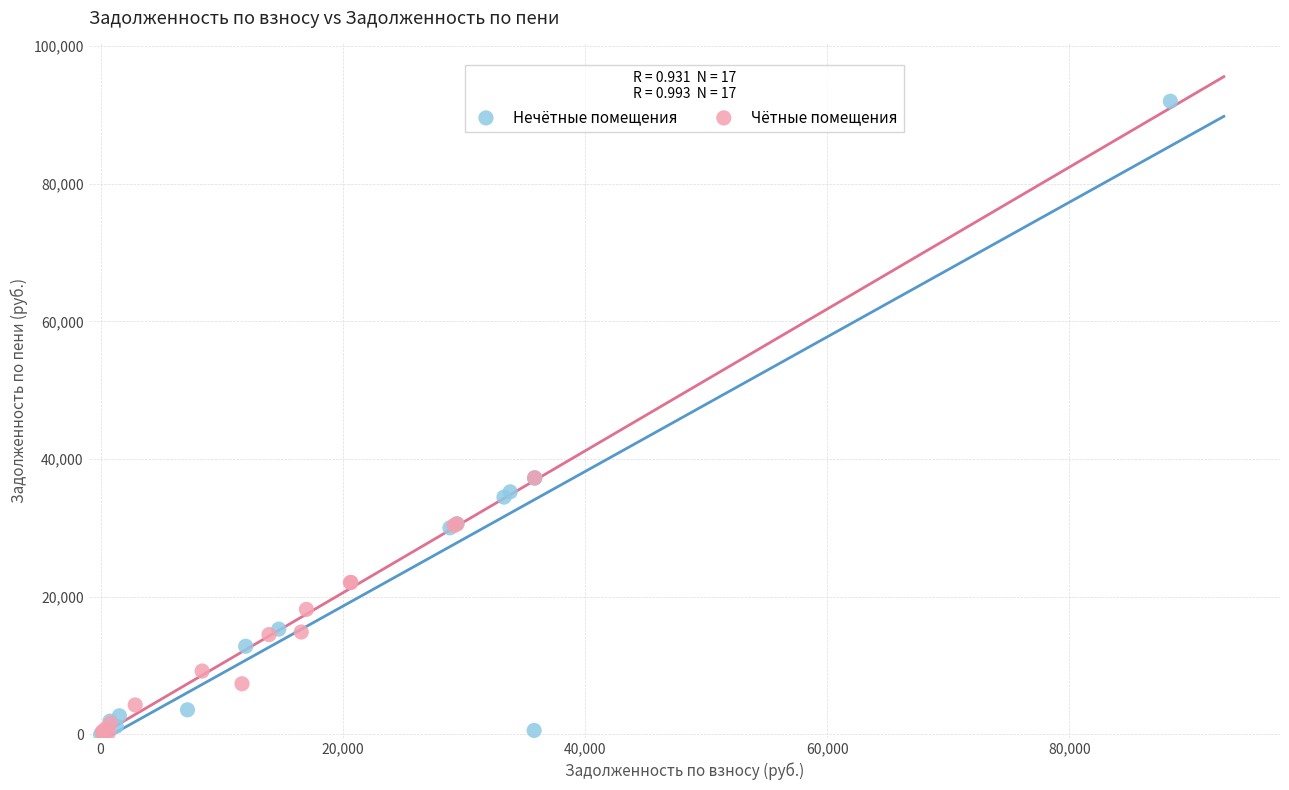

What are all the series names shown in the legend?

Нечётные помещения, Чётные помещения